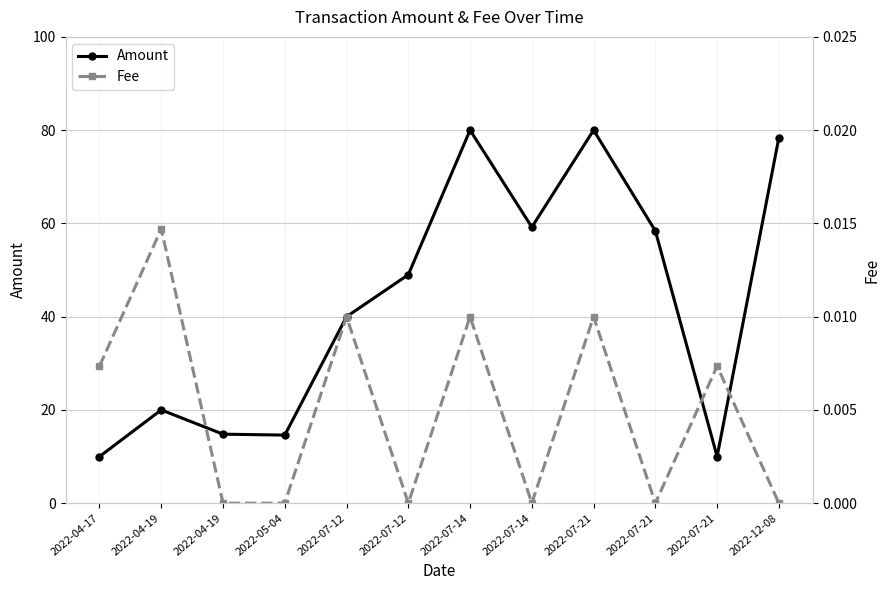

At 2022-12-08, list the series in order from smallest to largest.

Fee, Amount